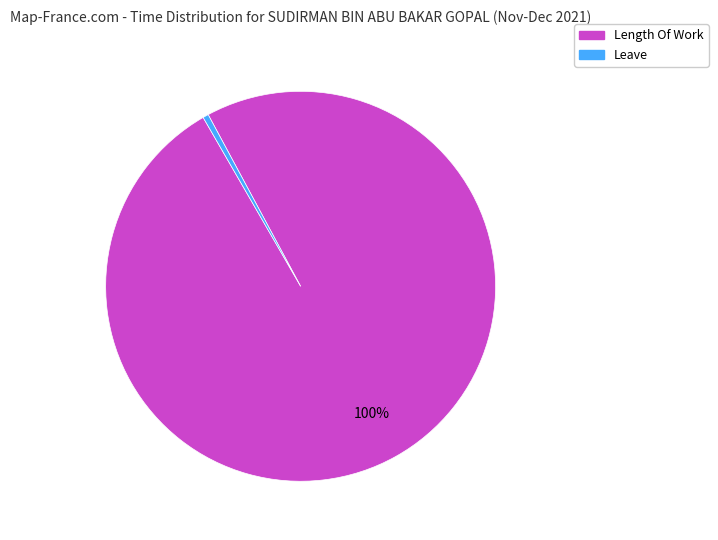

How many slices are in this pie chart?

2